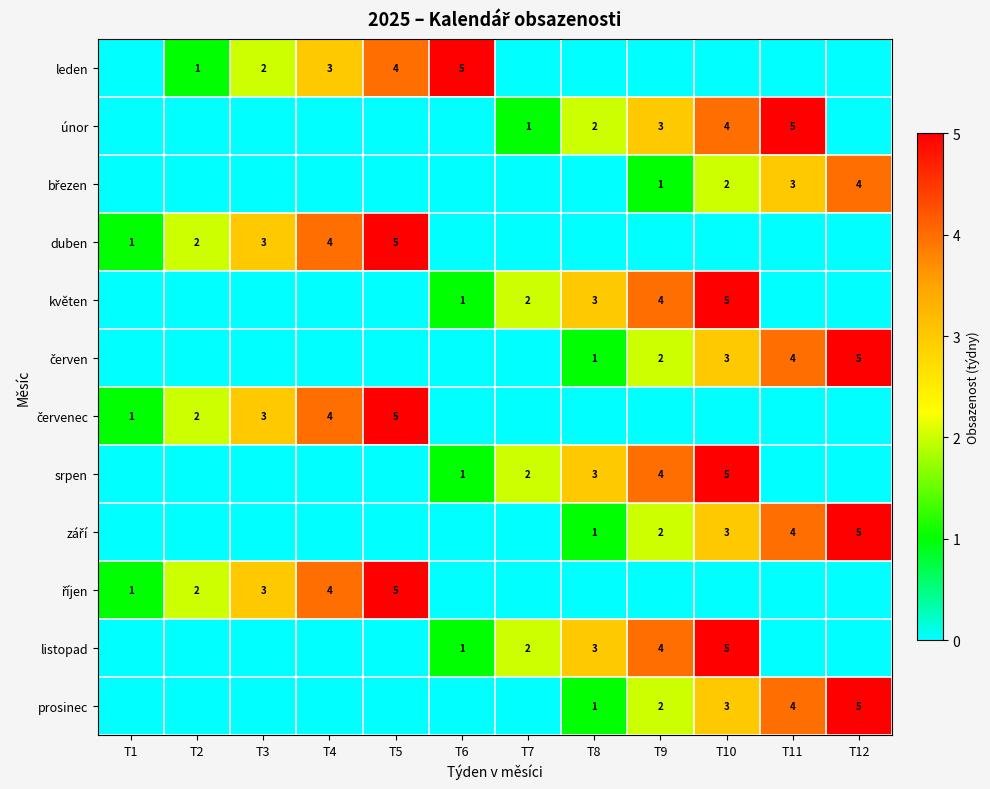

What is the total value across all series at T1?

3